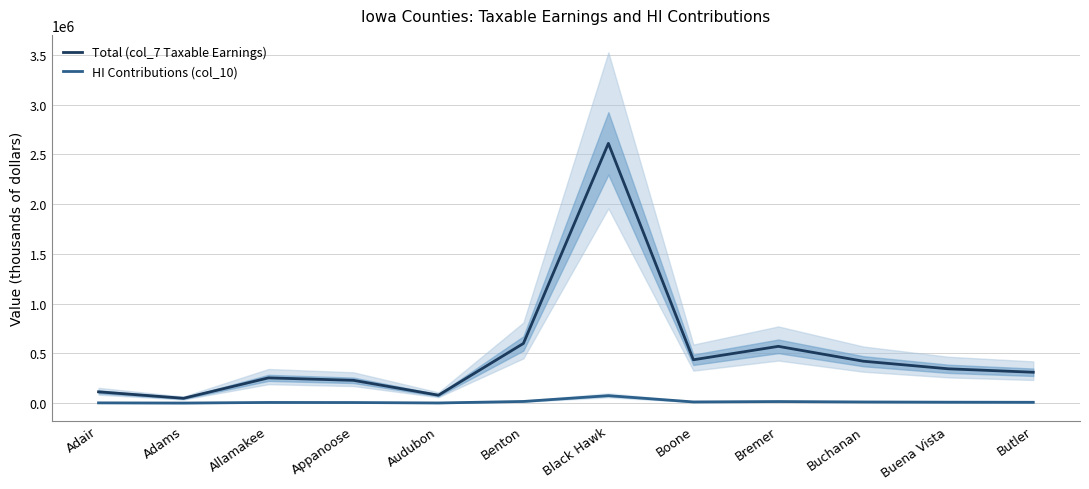

Count the number of categories in the chart.

12